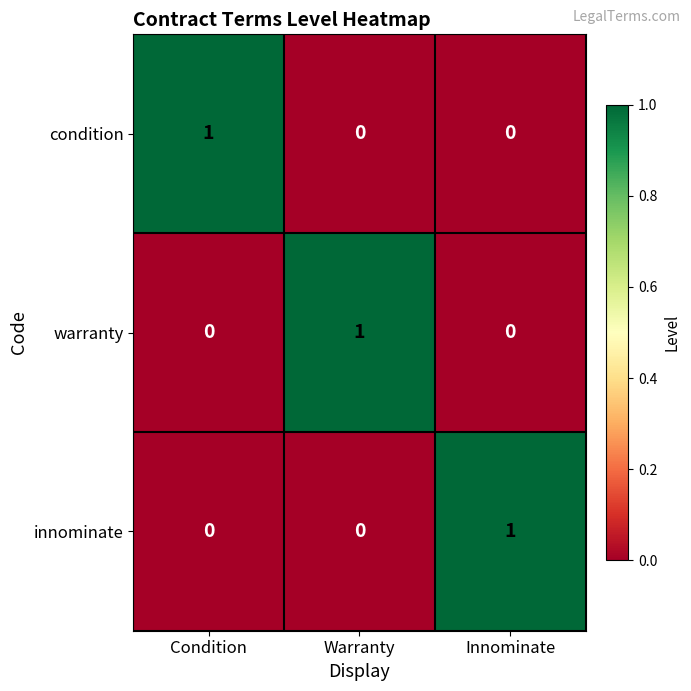

How many warranty values are between 0 and 1?

3